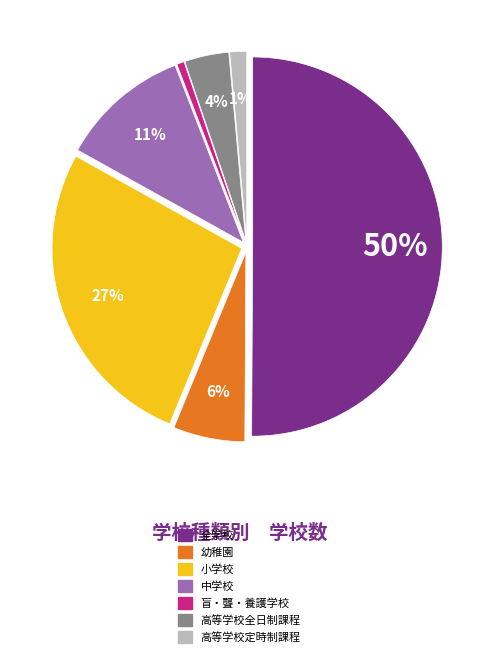

Which category has the biggest portion of the pie?

全学校